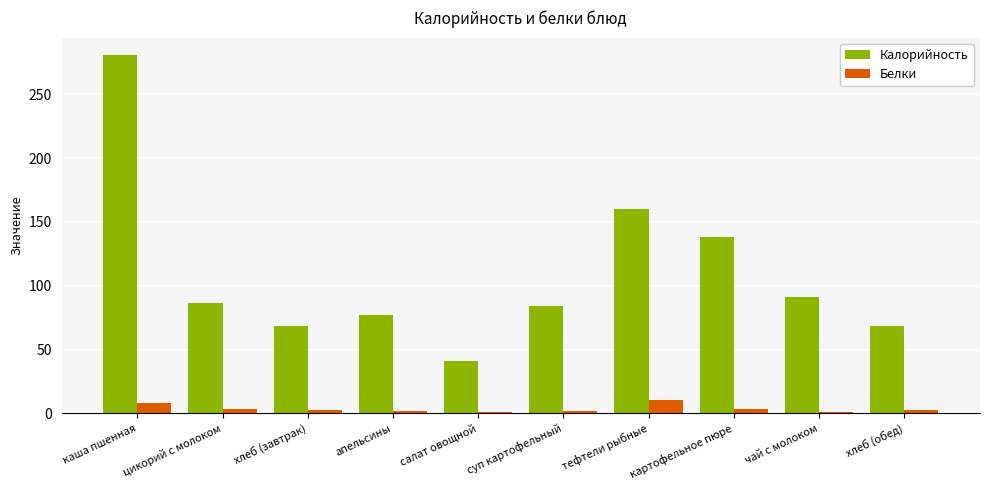

How many series are shown in this chart?

2